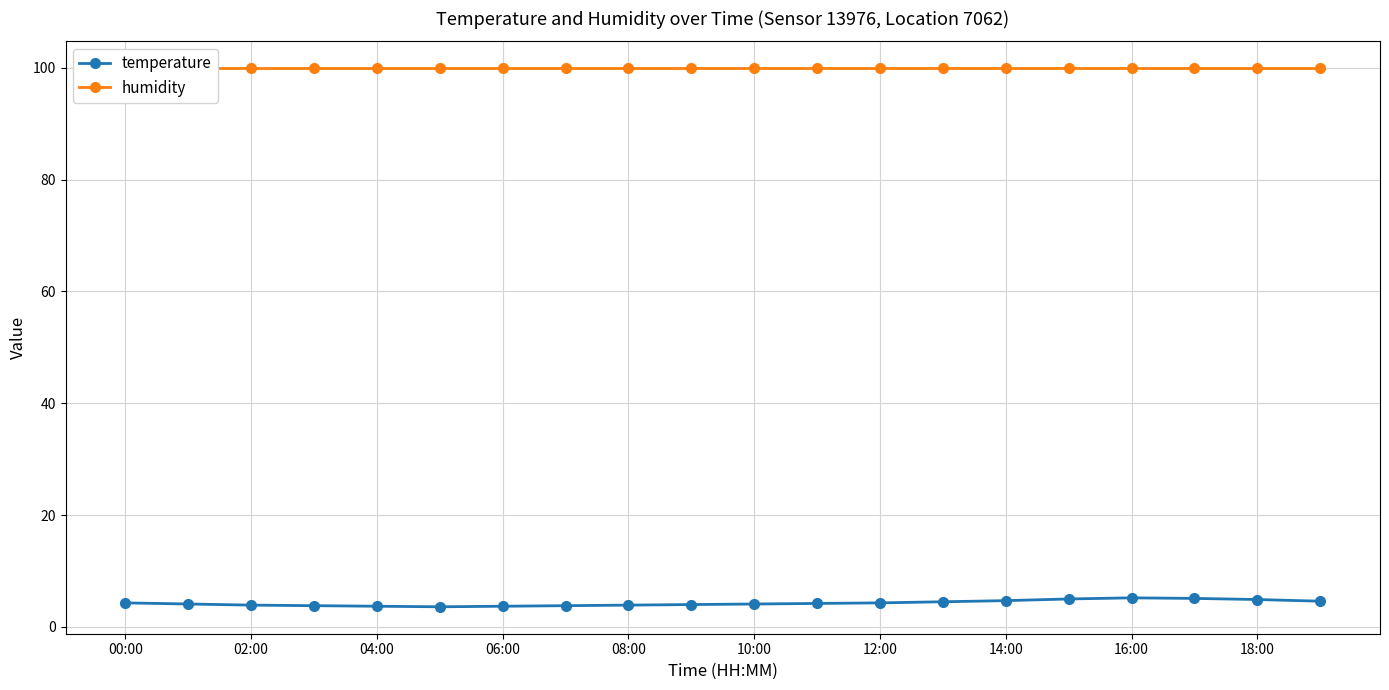

What is the average value of the temperature series?

4.3